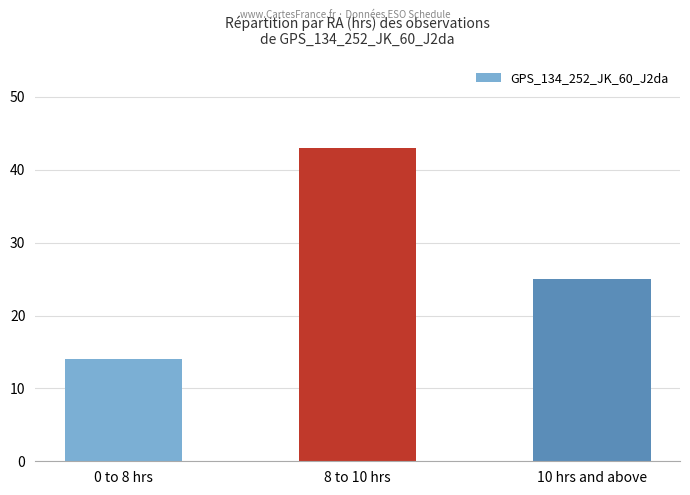

How many distinct data groups are displayed?

1